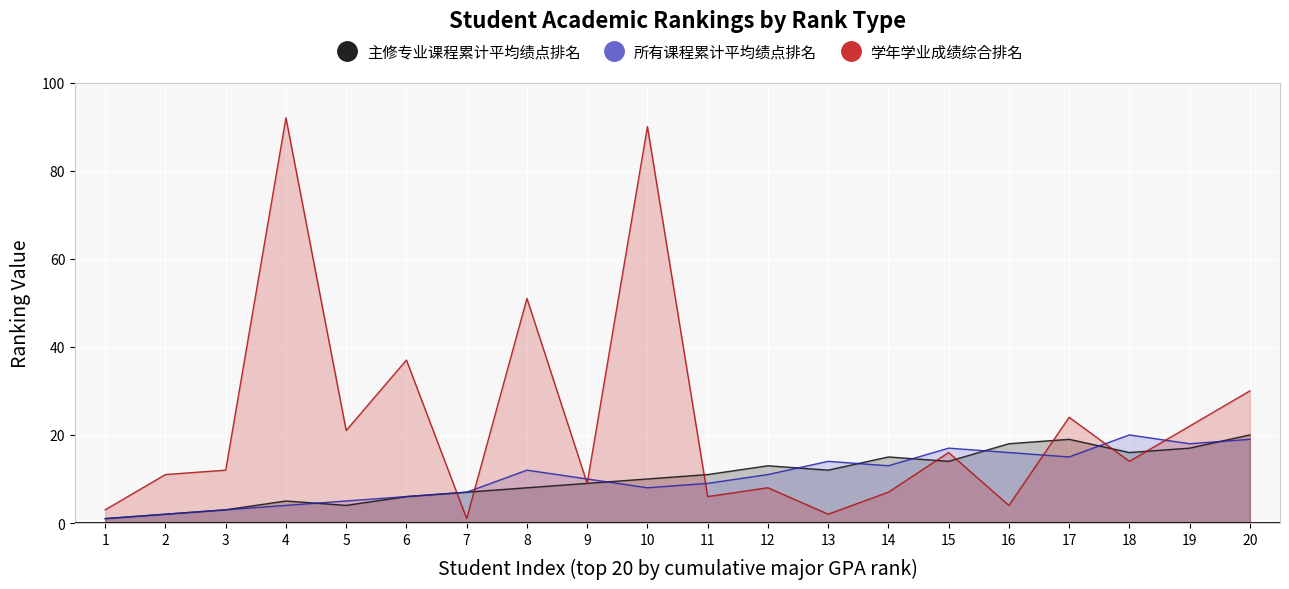

At which category does 主修专业课程累计平均绩点排名 reach its first local valley?

5